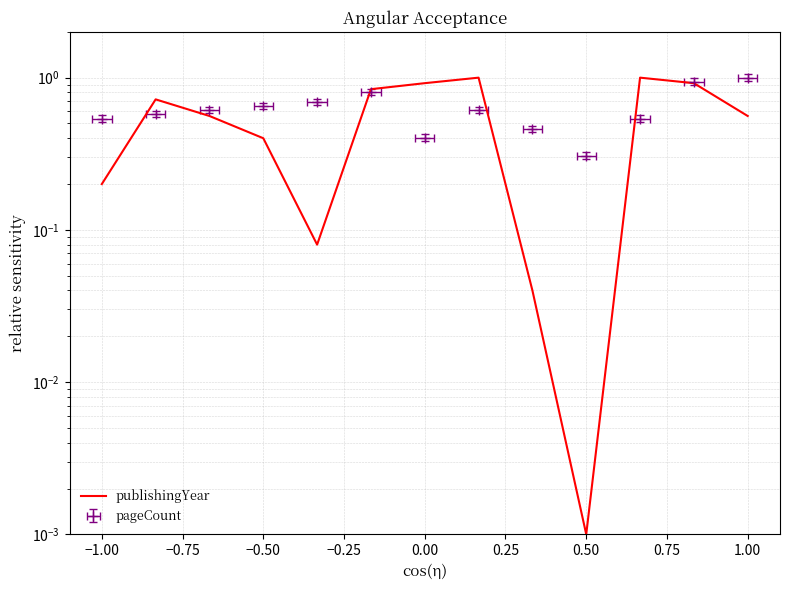

How many lines are shown in the chart?

1